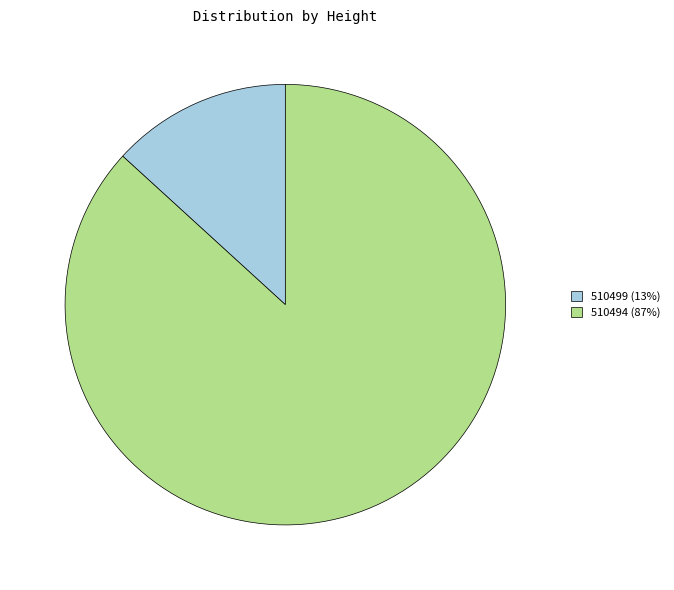

What is the ratio of the value at 510494 to the value at 510499?

6.6